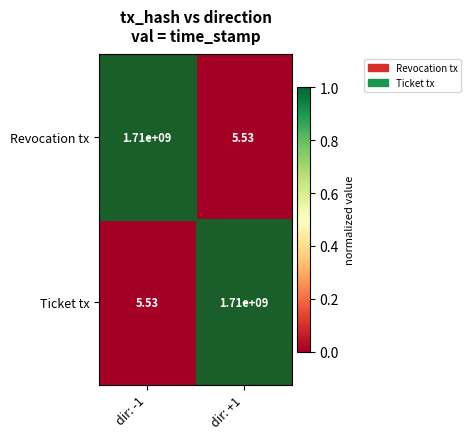

What is the total value across all series at dir: -1?

1710000005.5